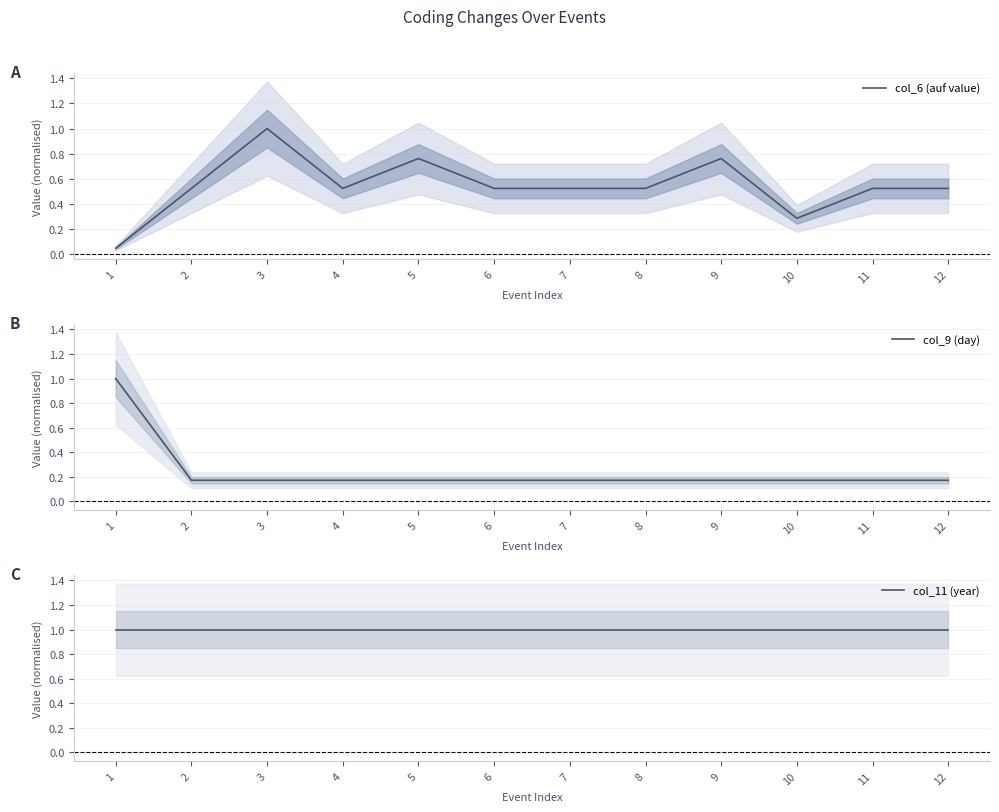

Reading right to left, what are all the values shown in this chart?

col_6 (auf value): 12=0.5	11=0.5	10=0.3	9=0.8	8=0.5	7=0.5	6=0.5	5=0.8	4=0.5	3=1.0	2=0.5	1=0.0
col_9 (day): 12=0.2	11=0.2	10=0.2	9=0.2	8=0.2	7=0.2	6=0.2	5=0.2	4=0.2	3=0.2	2=0.2	1=1.0
col_11 (year): 12=1.0	11=1.0	10=1.0	9=1.0	8=1.0	7=1.0	6=1.0	5=1.0	4=1.0	3=1.0	2=1.0	1=1.0